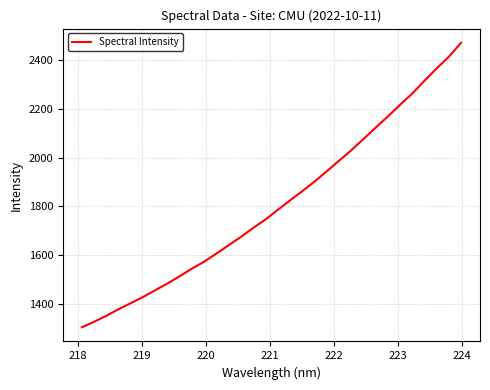

What is the minimum value shown in the chart?

1303.3